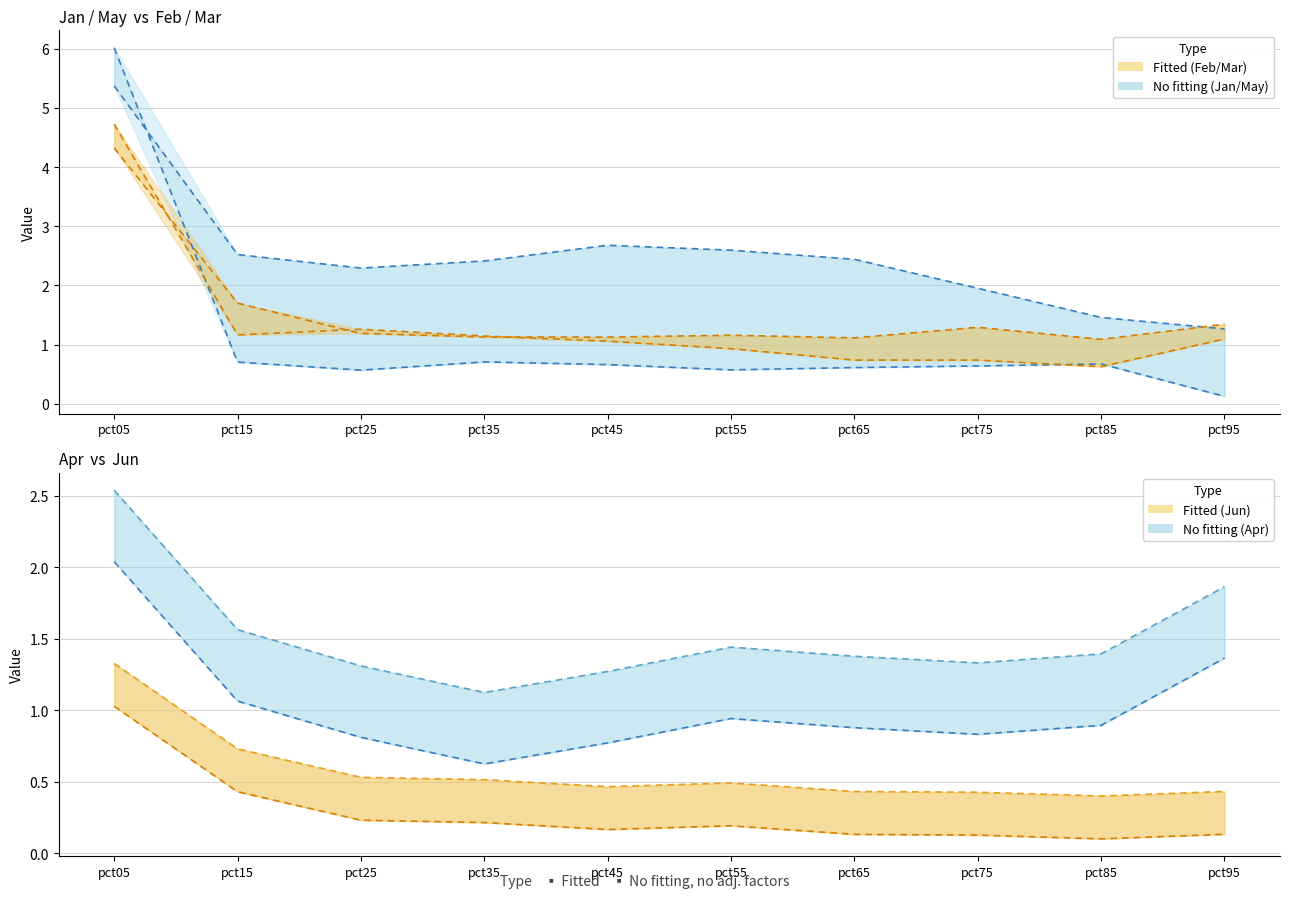

What is the difference between the maximum and second lowest values in the Jun series?

0.9